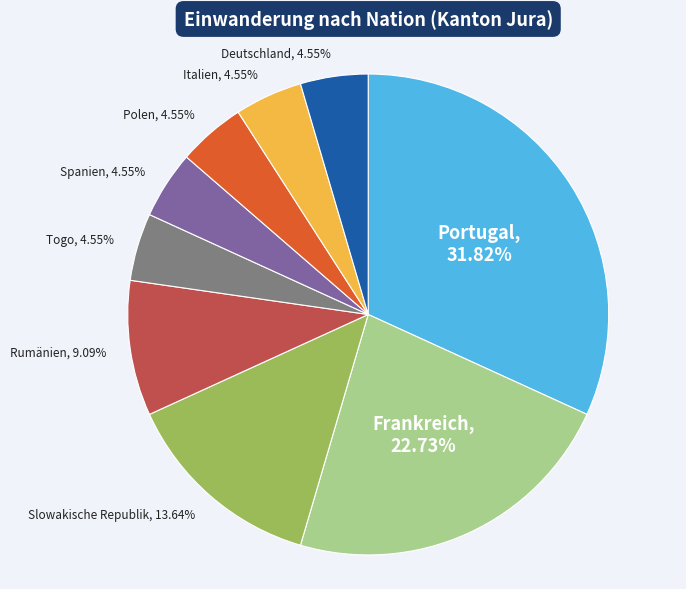

Count the number of slices in the pie.

9